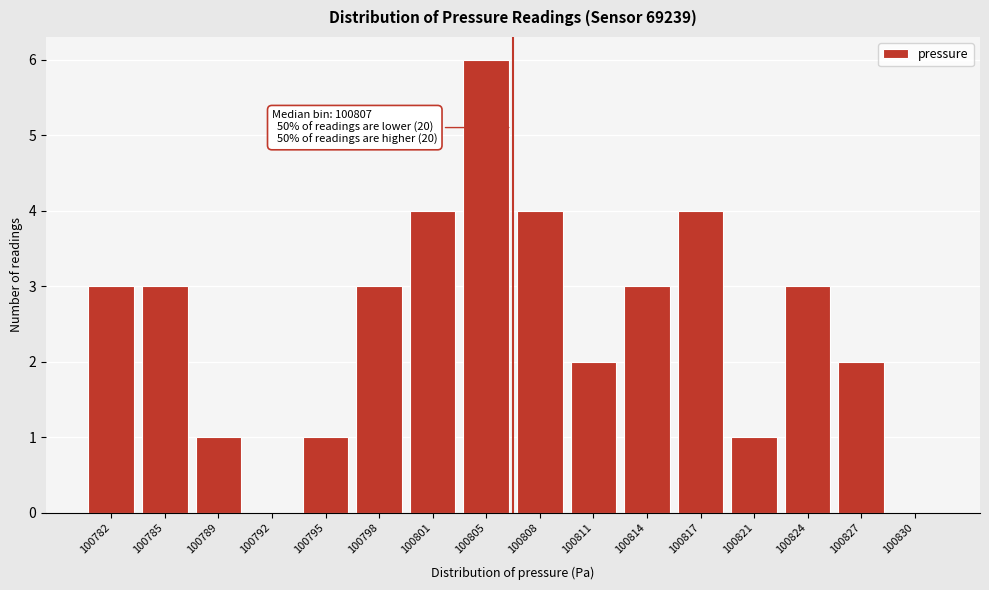

Reading left to right, list all the values displayed in this chart.

100782=3	100785=3	100789=1	100792=0	100795=1	100798=3	100801=4	100805=6	100808=4	100811=2	100814=3	100817=4	100821=1	100824=3	100827=2	100830=0